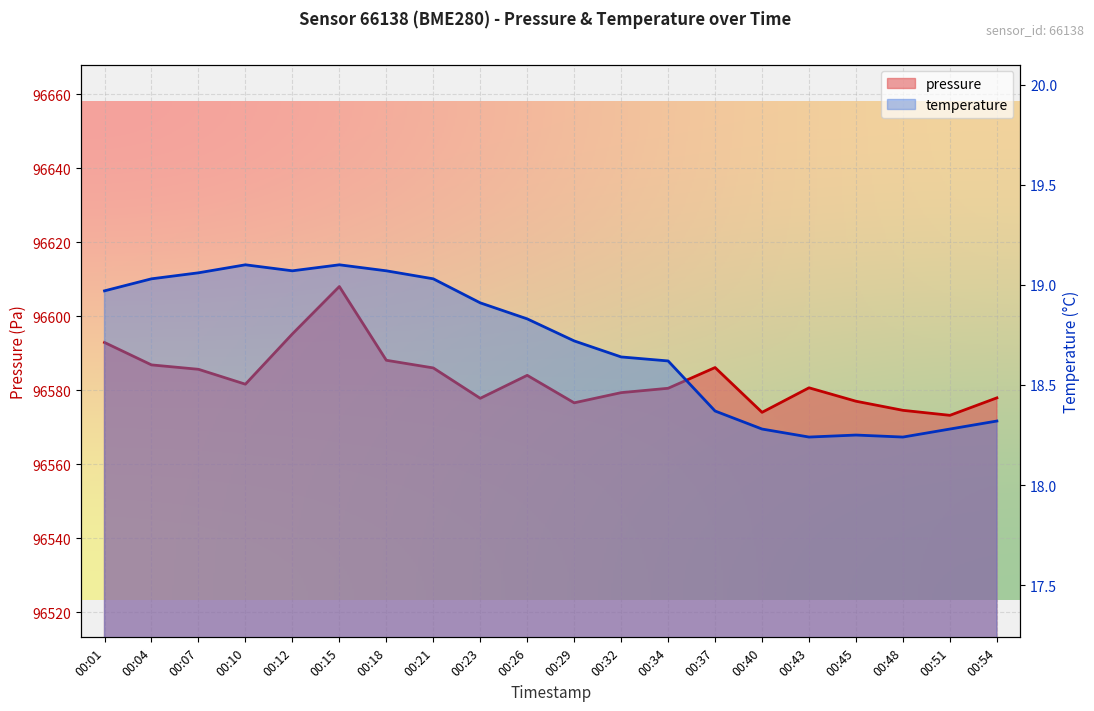

What is the total value across all series at 00:43?

96599.0